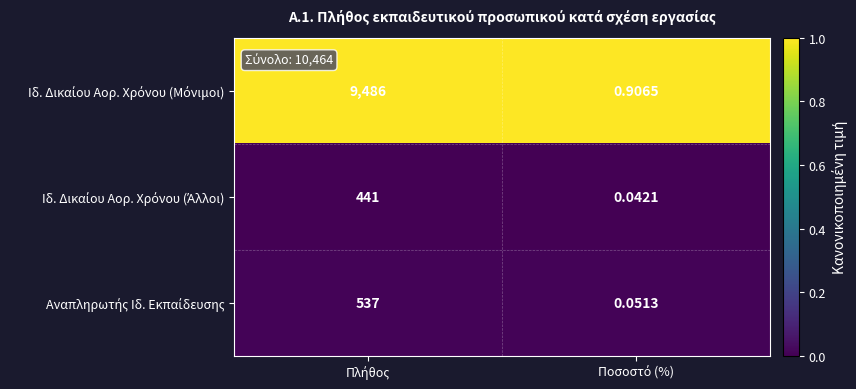

What is the spread (max minus min) of values at Πλήθος?

1.0